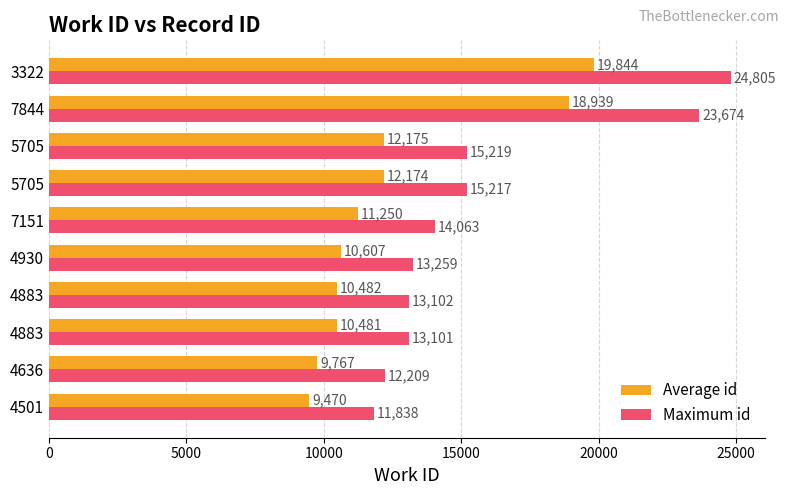

Reading left to right, transcribe all the data shown in this chart.

Average id: 9470.4	9767.2	10480.8	10481.6	10607.2	11250.4	12173.6	12175.2	18939.2	19844.0
Maximum id: 11838.0	12209.0	13101.0	13102.0	13259.0	14063.0	15217.0	15219.0	23674.0	24805.0